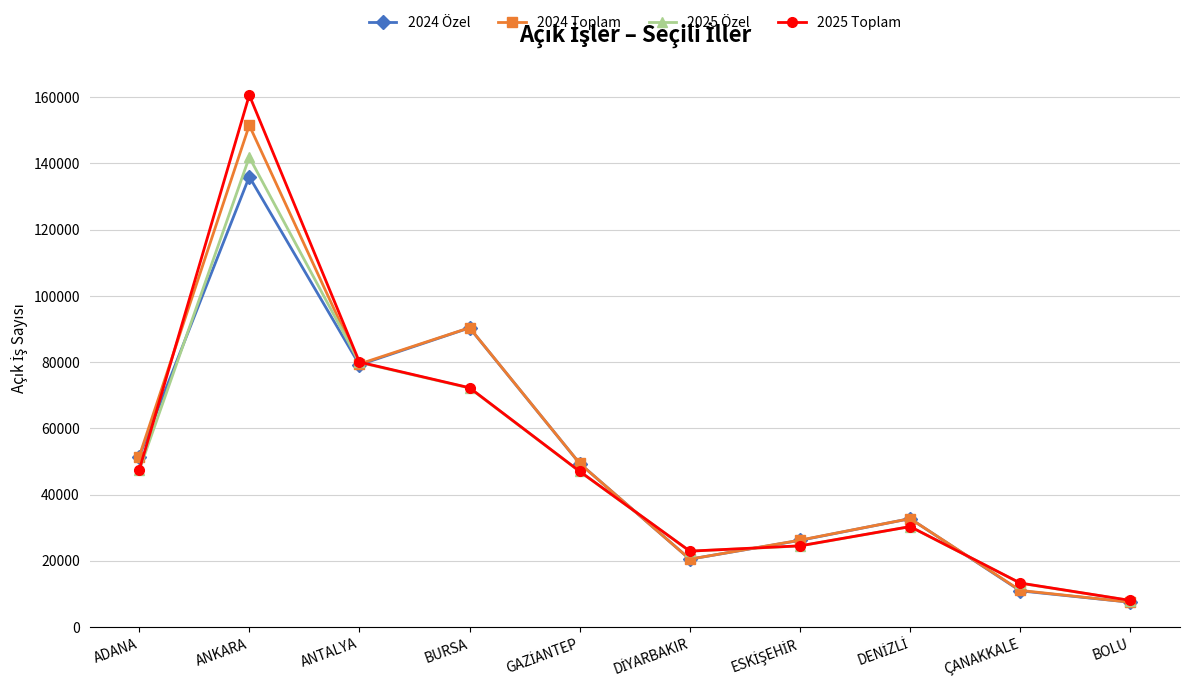

Read the 2024 Toplam value at BOLU, to the nearest 50.

7500